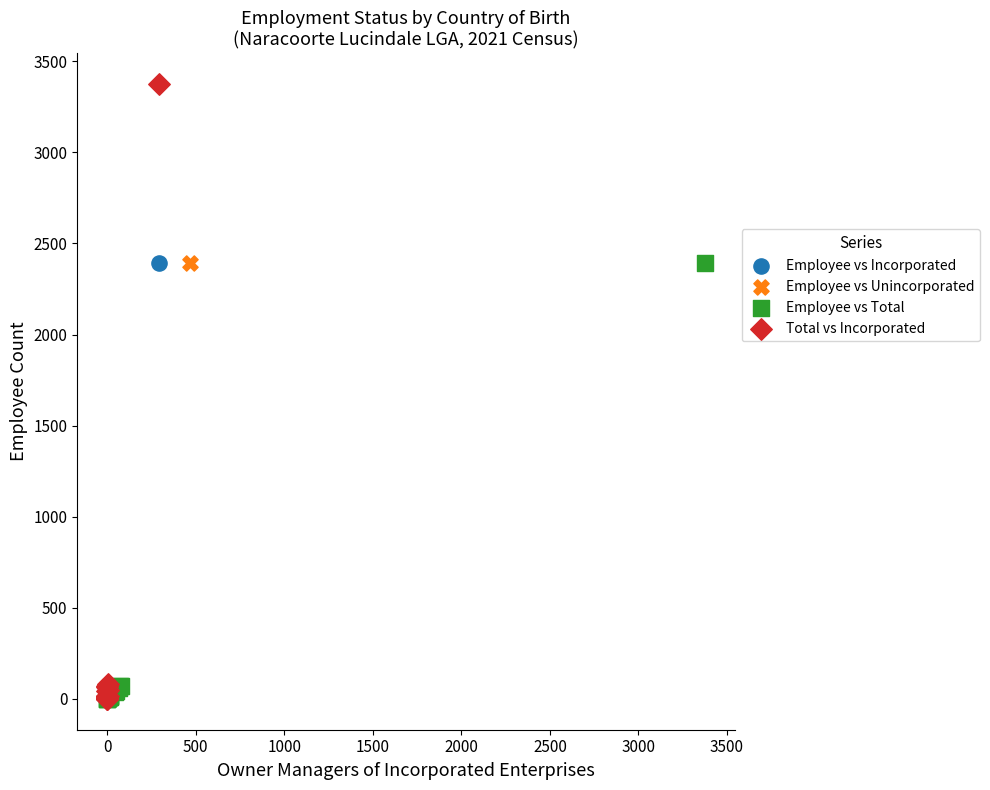

Which series reaches the maximum Y coordinate?

Total vs Incorporated